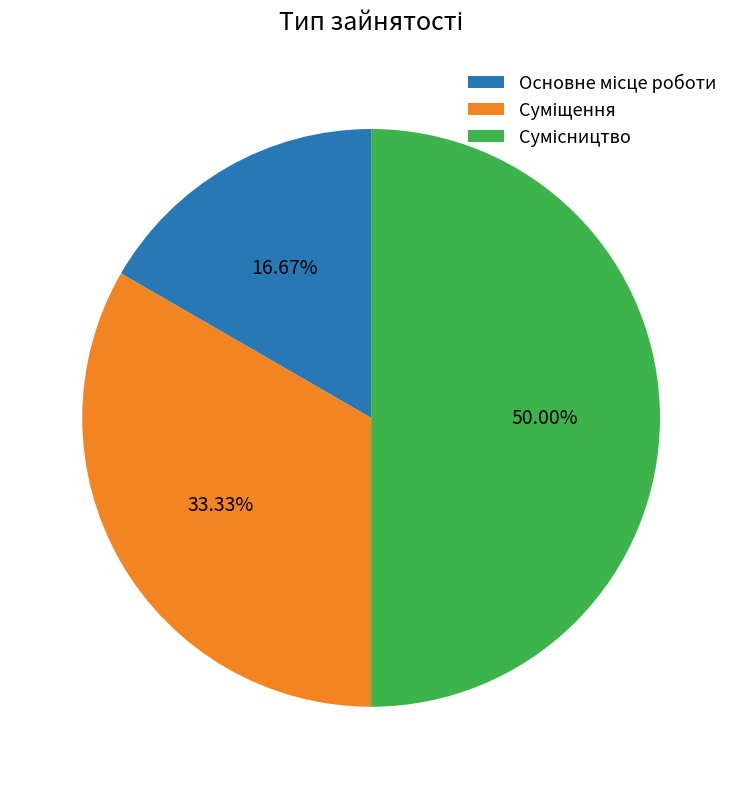

Does Суміщення account for over 50% of the chart?

No